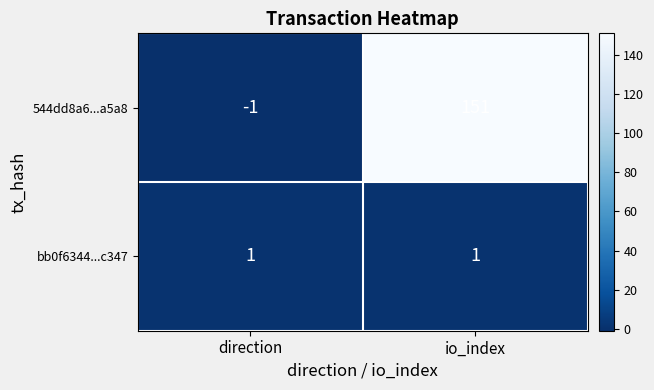

At which label does 544dd8a6...a5a8 reach its peak?

io_index